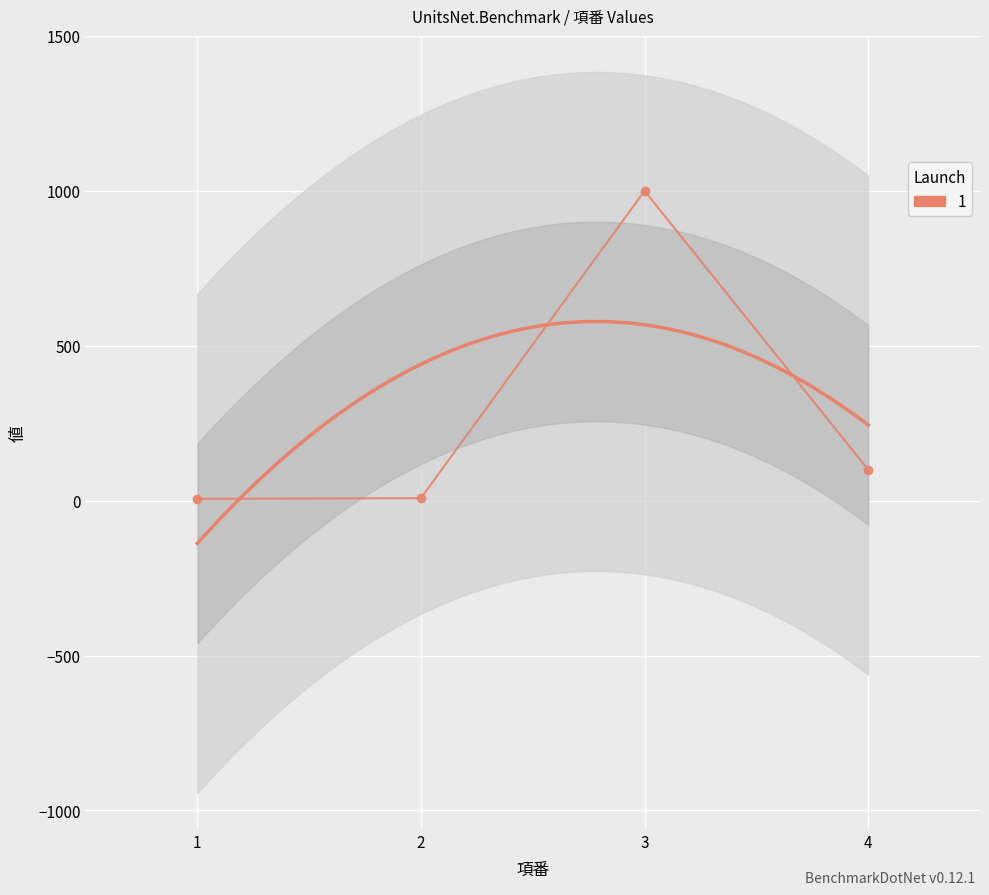

Which label corresponds to the smallest value in the chart?

1